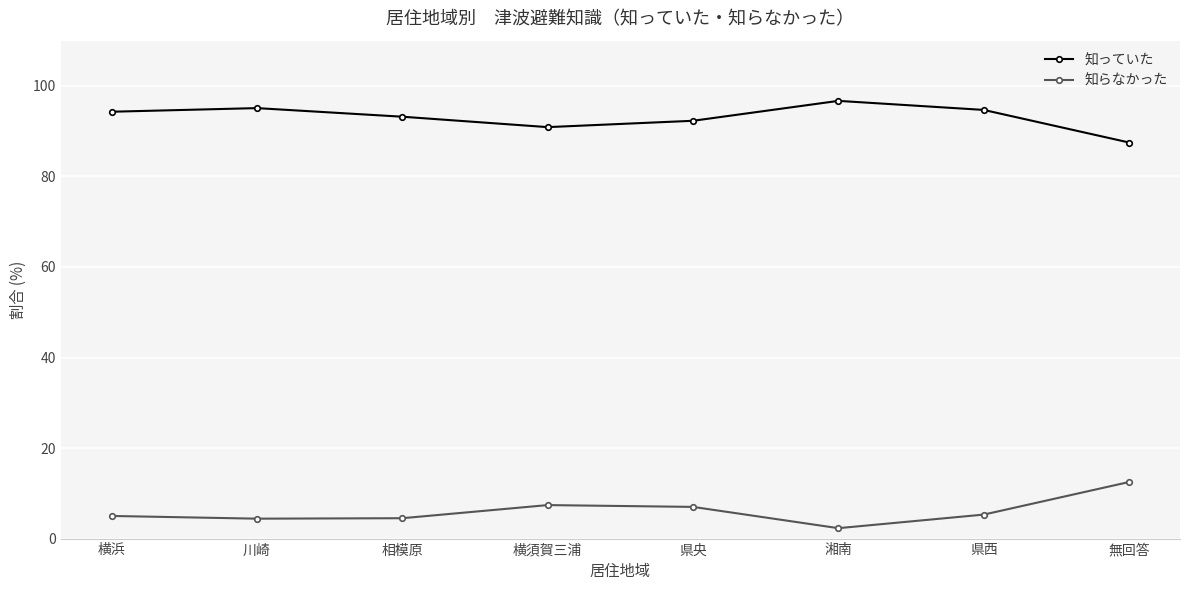

What is the spread (max minus min) of values at 県西?

89.4